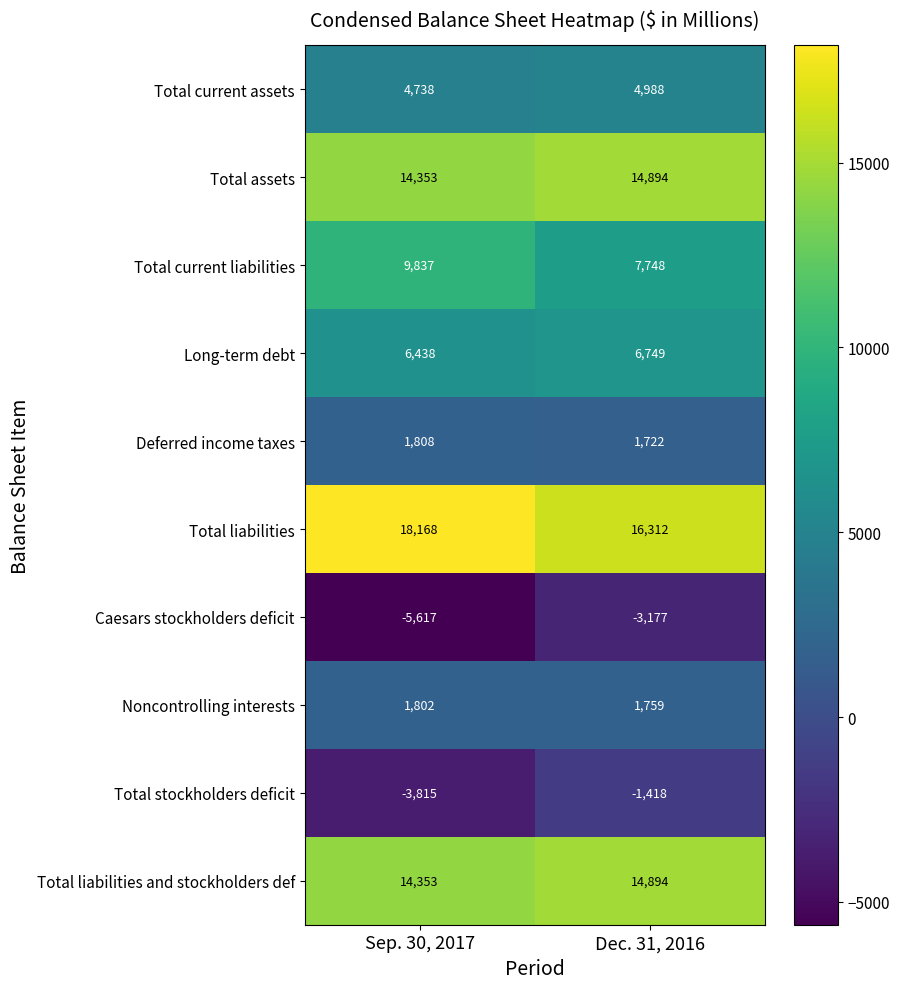

The Total liabilities and stockholders def series shows 14894 at Dec. 31, 2016. True or false?

True